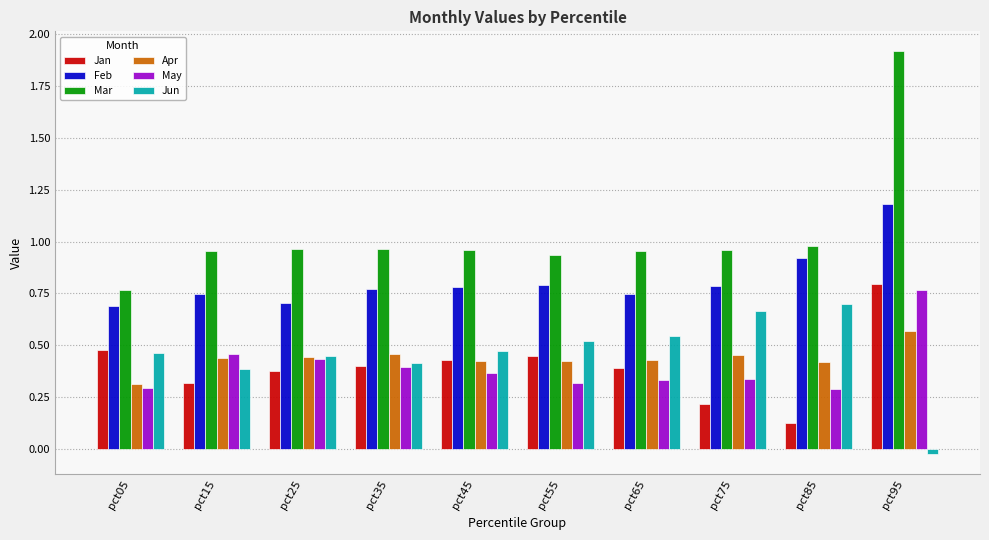

What is the highest value of the Feb series?

1.2